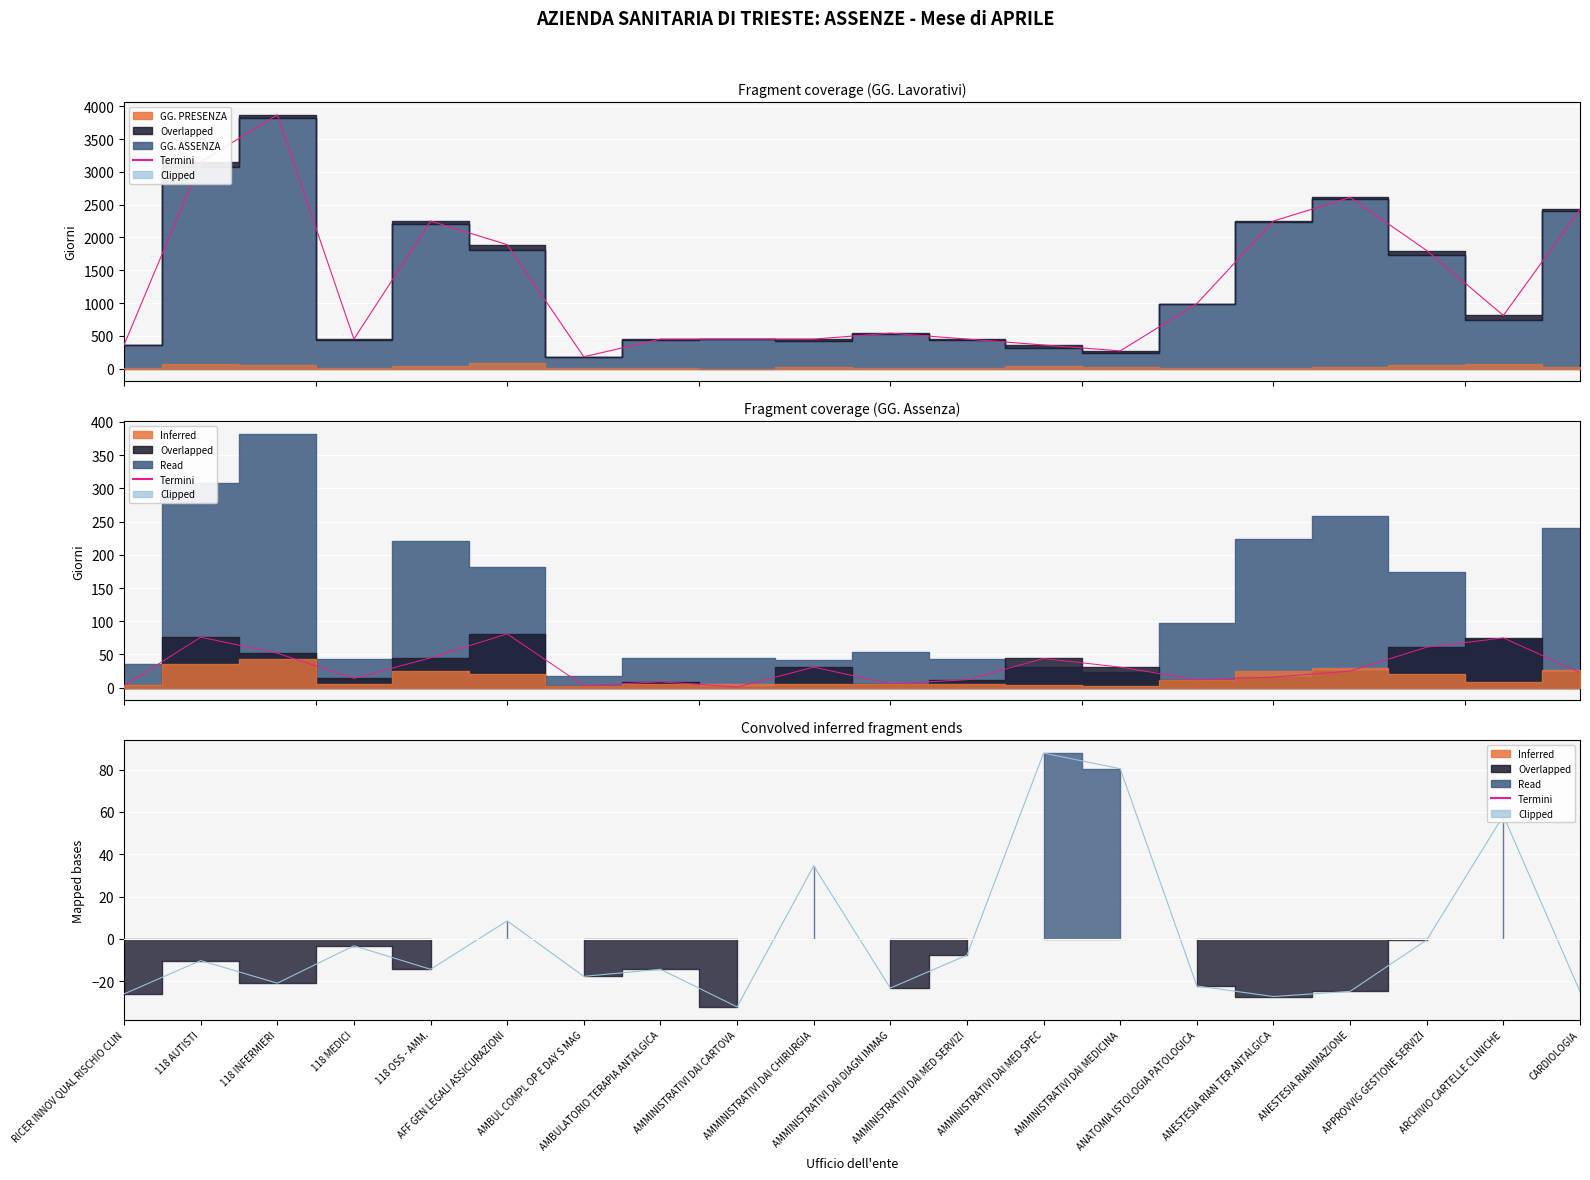

At which category does Termini reach its first local valley?

118 MEDICI